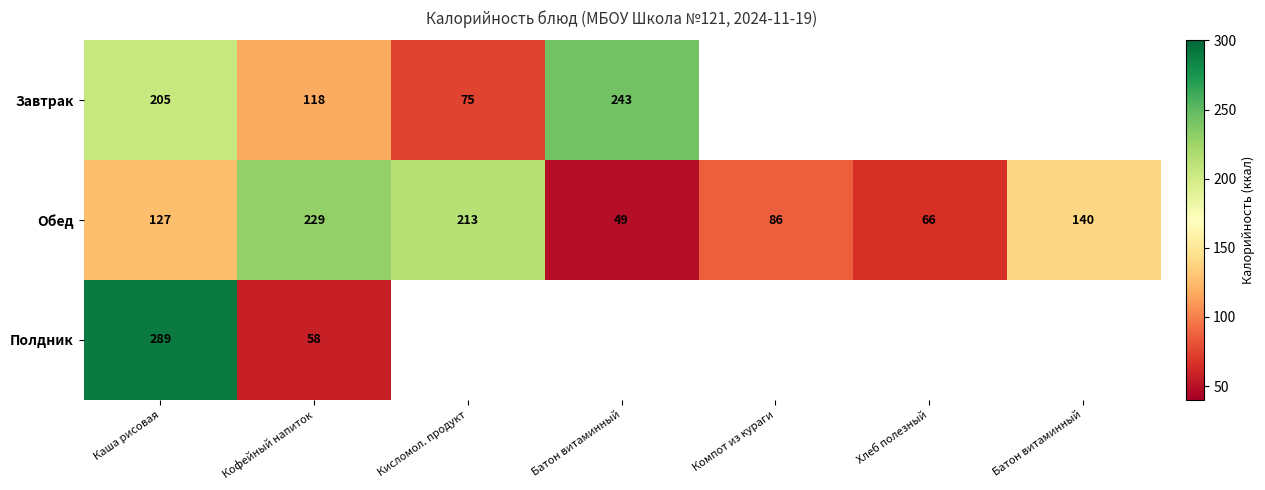

True or false: Завтрак has a value of 126.1 at Кисломол. продукт.

False